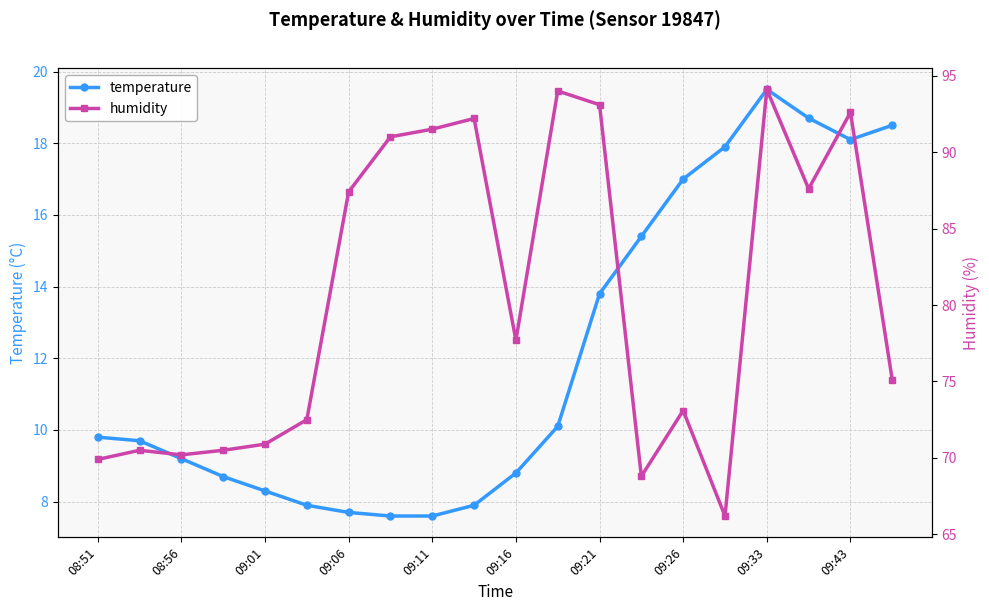

The humidity series shows 66.2 at 15. True or false?

True